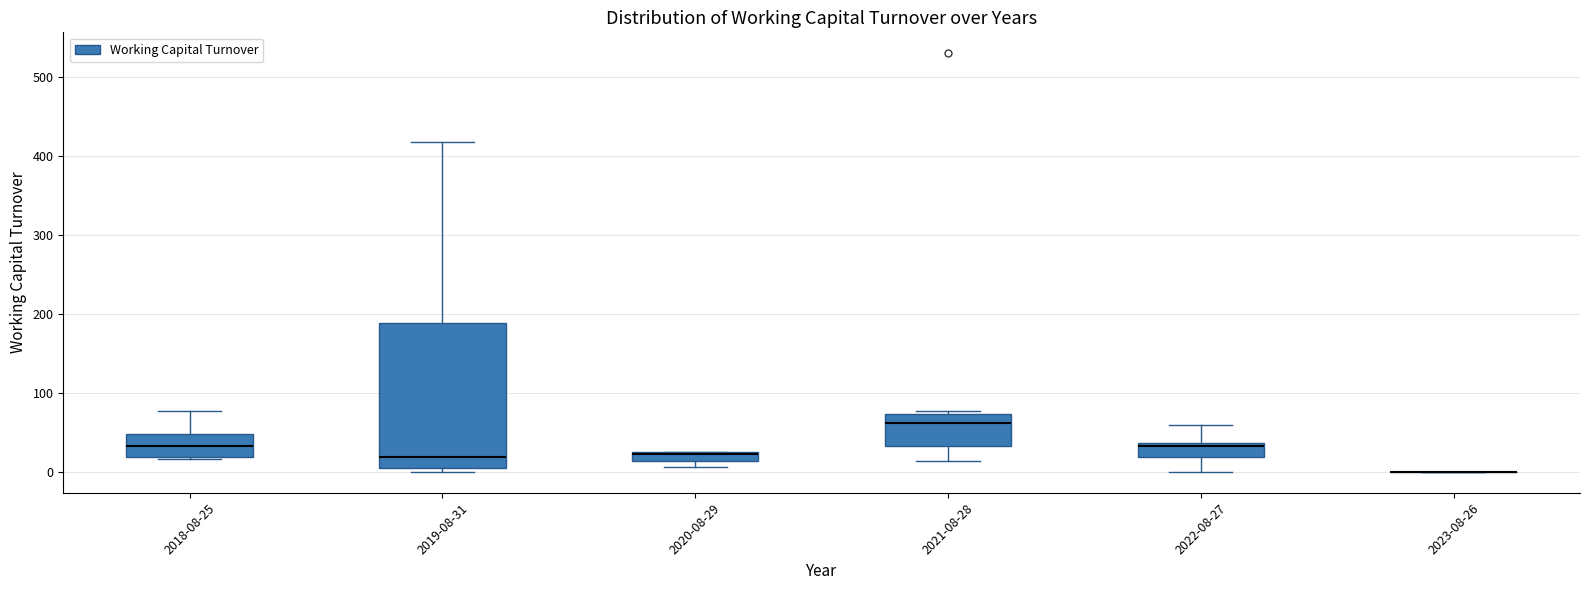

Which box is the tallest, from its lower edge to its upper edge?

2019-08-31